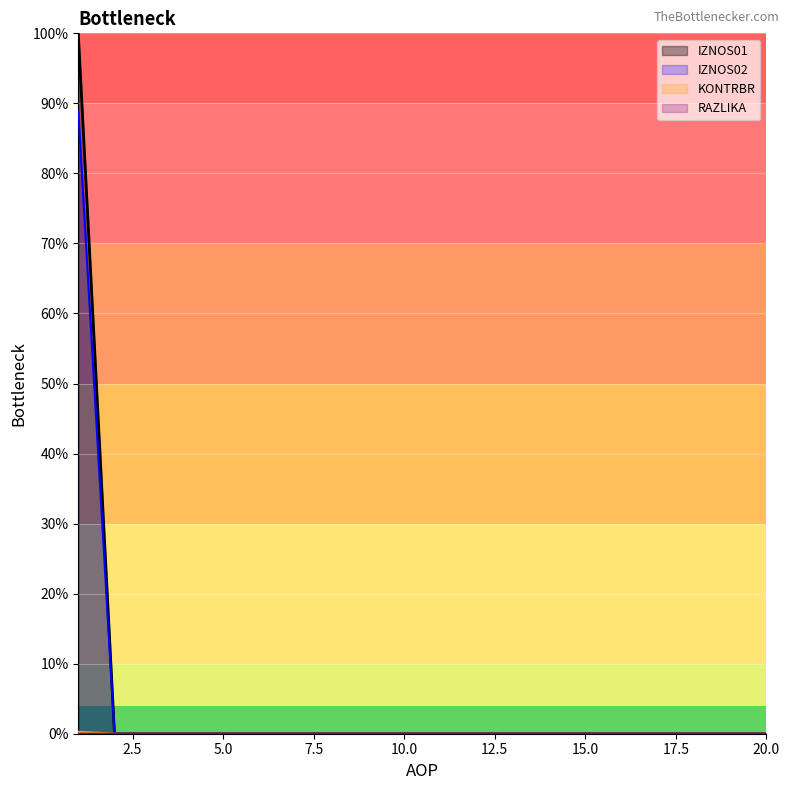

What is the average value of the IZNOS02 series?

4.4